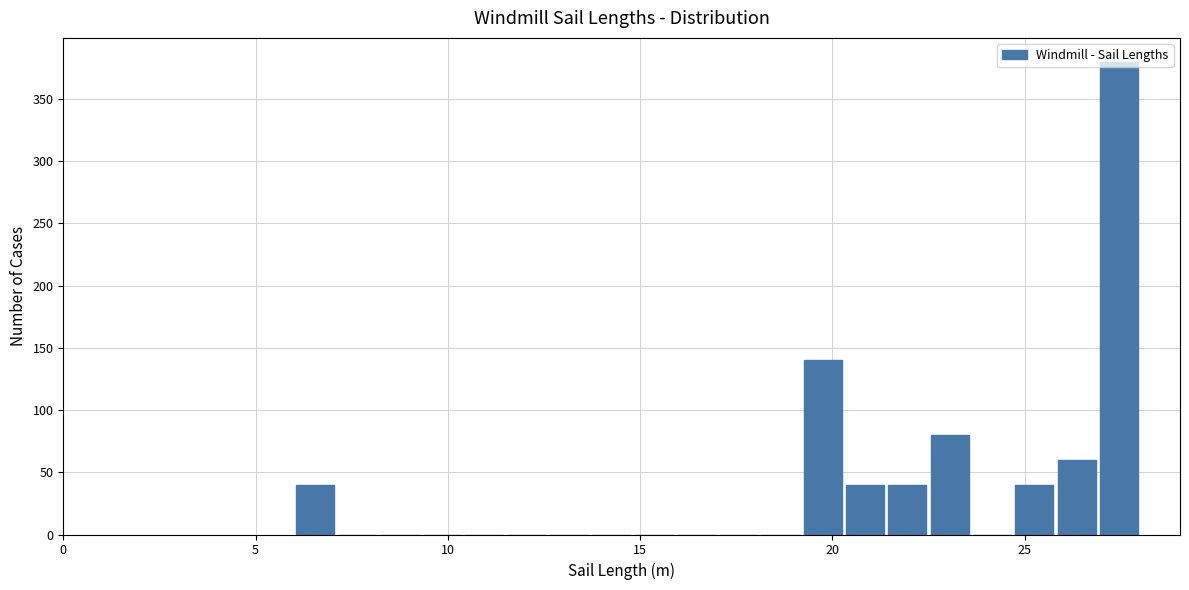

Read against the x-axis, roughly where is the centre of the tallest bar?

27.5